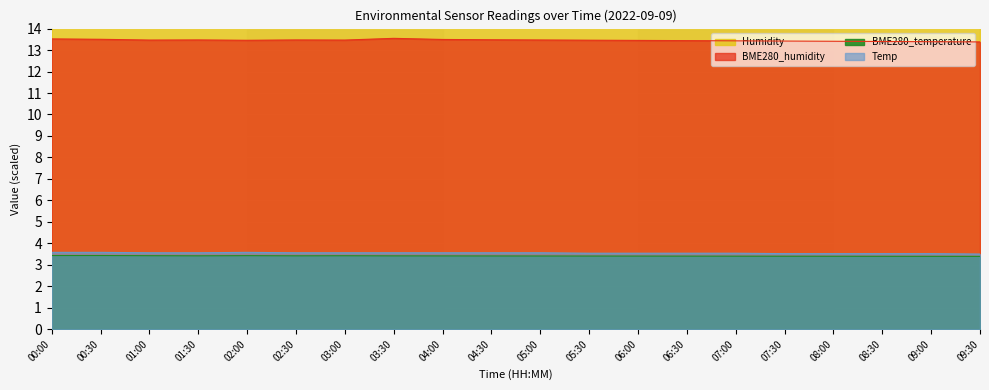

What is the sum of all Temp values?

71.0